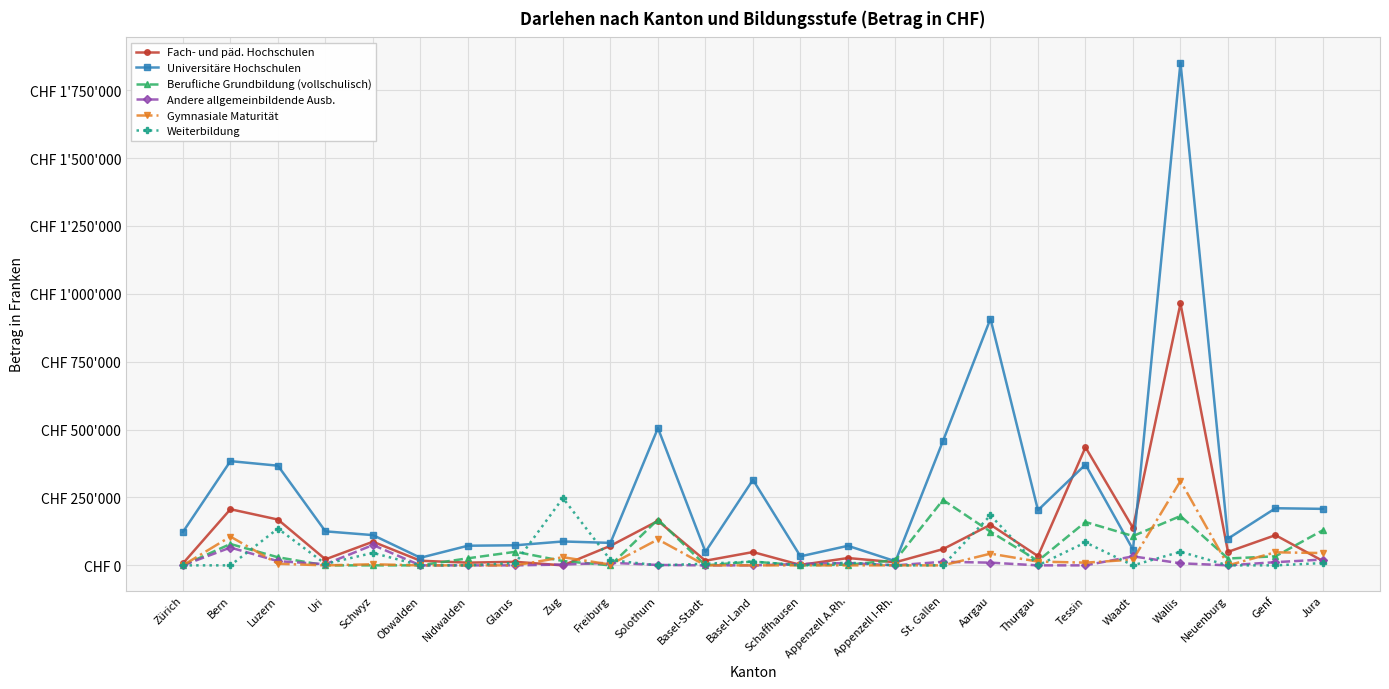

At how many categories does at least one series exceed 1604672?

1